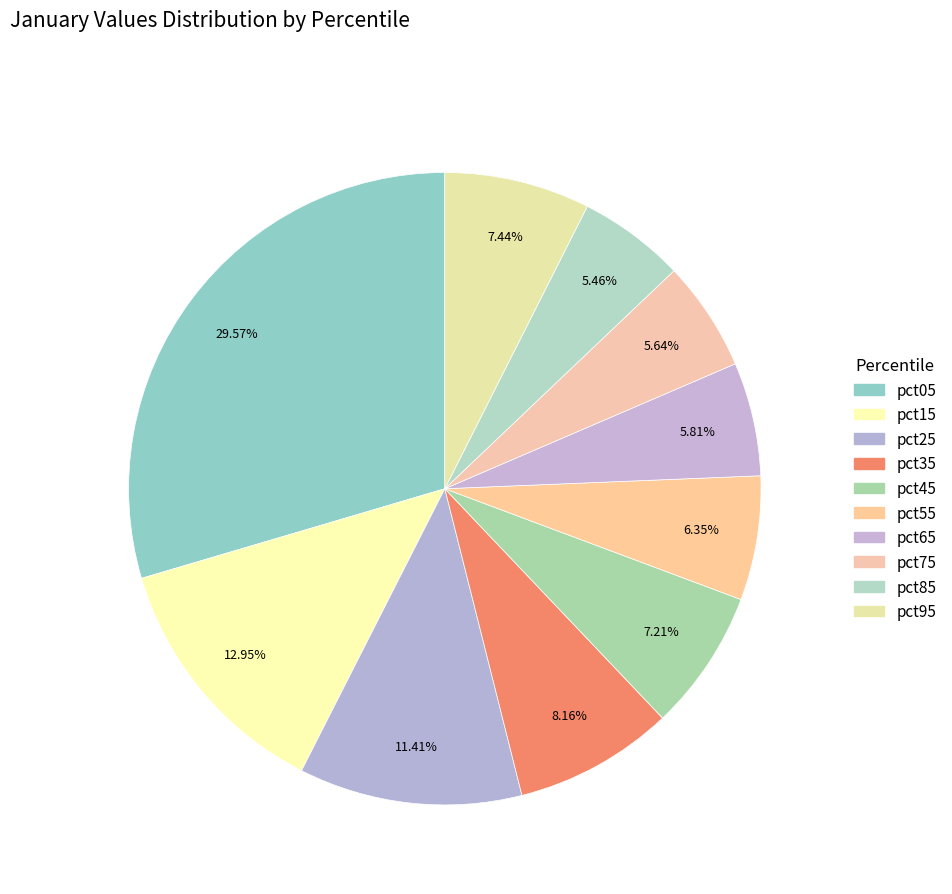

How many slices are in this pie chart?

10